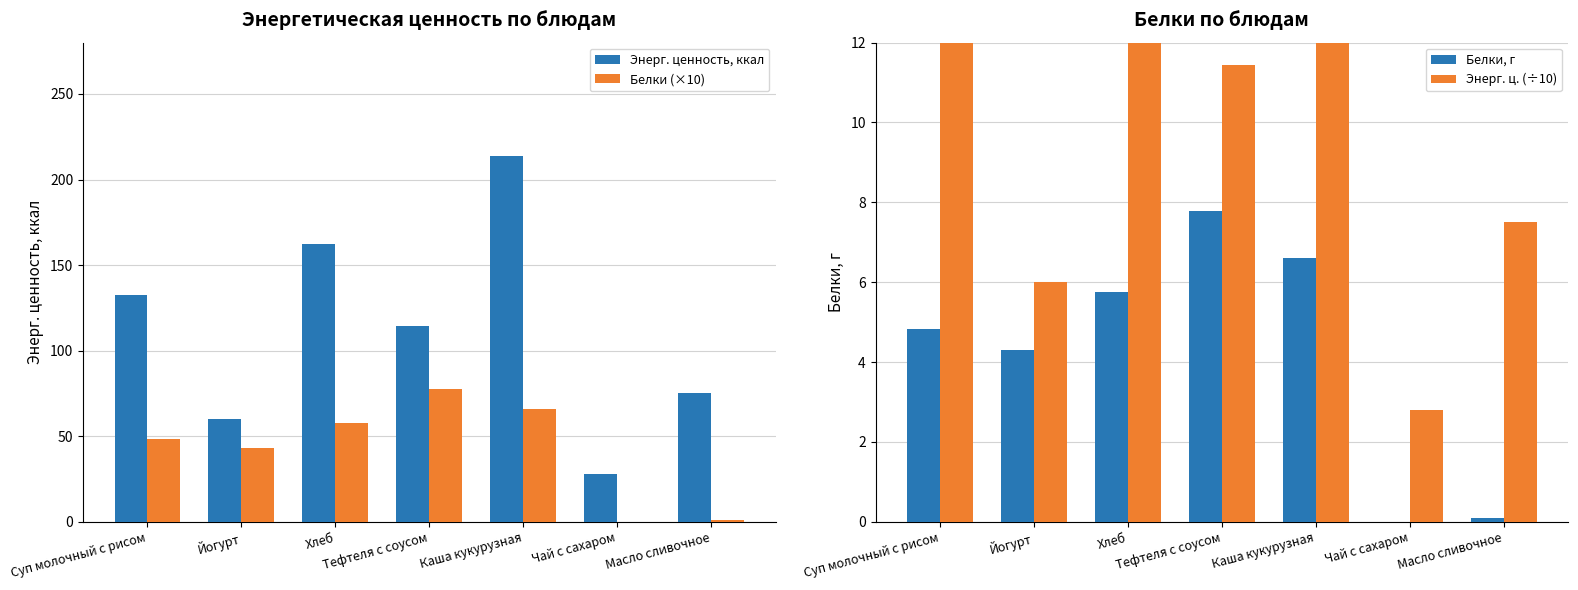

What is the difference between the maximum and minimum values in the Белки, г series?

7.8